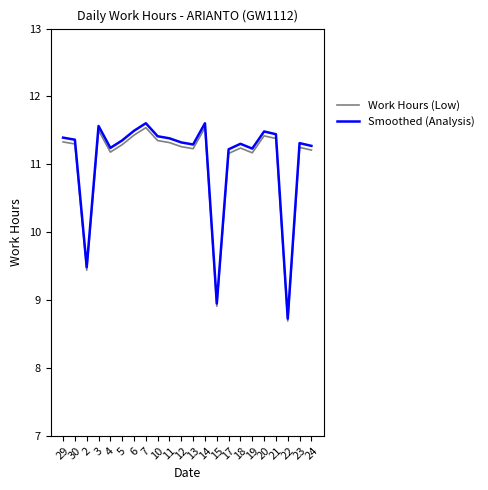

What is the difference between the highest and lowest values at 19?

0.1